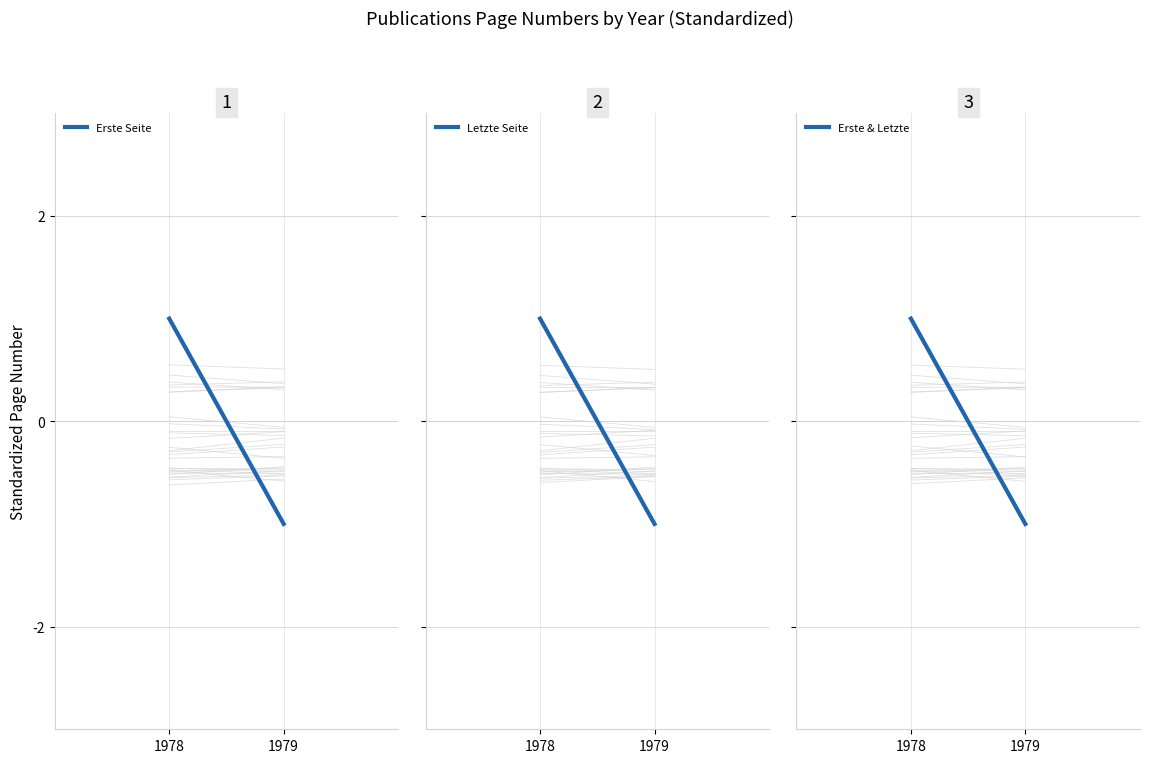

Rank the series by their maximum value, from highest to lowest.

Letzte Seite, Erste Seite, Erste & Letzte